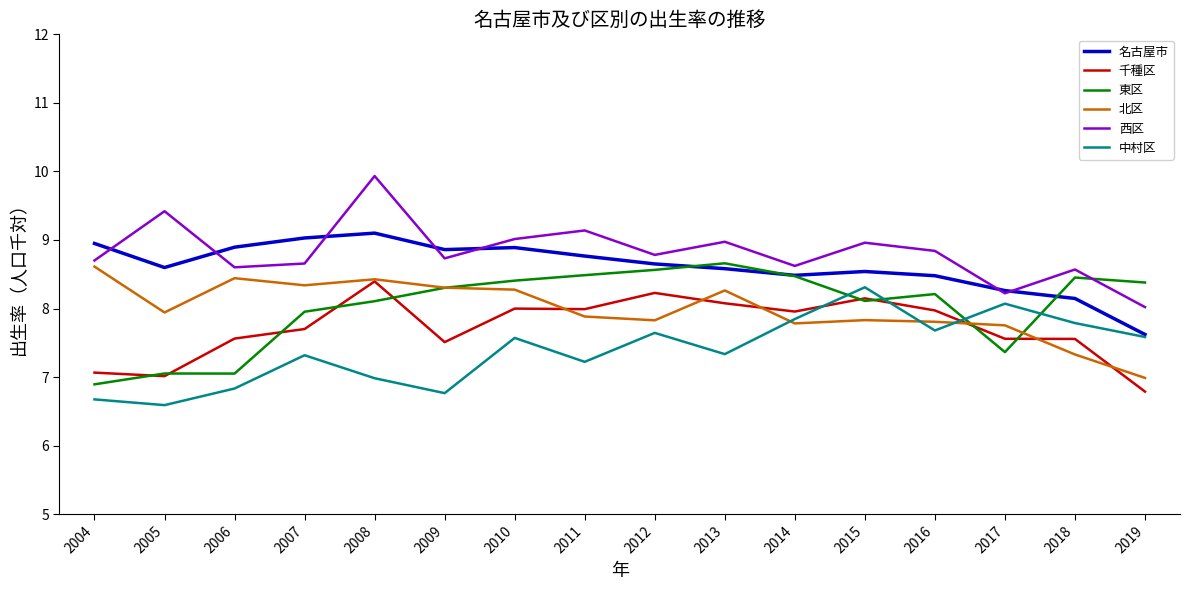

What is the total value across all series at 2004?

46.9